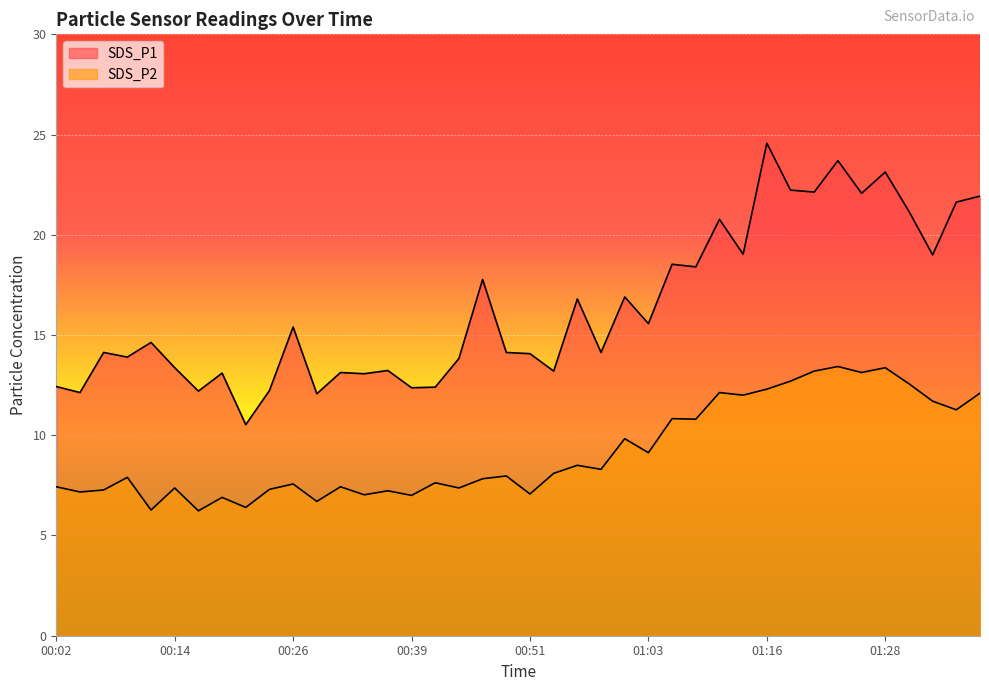

At which label is SDS_P1 closest to 17?

01:01